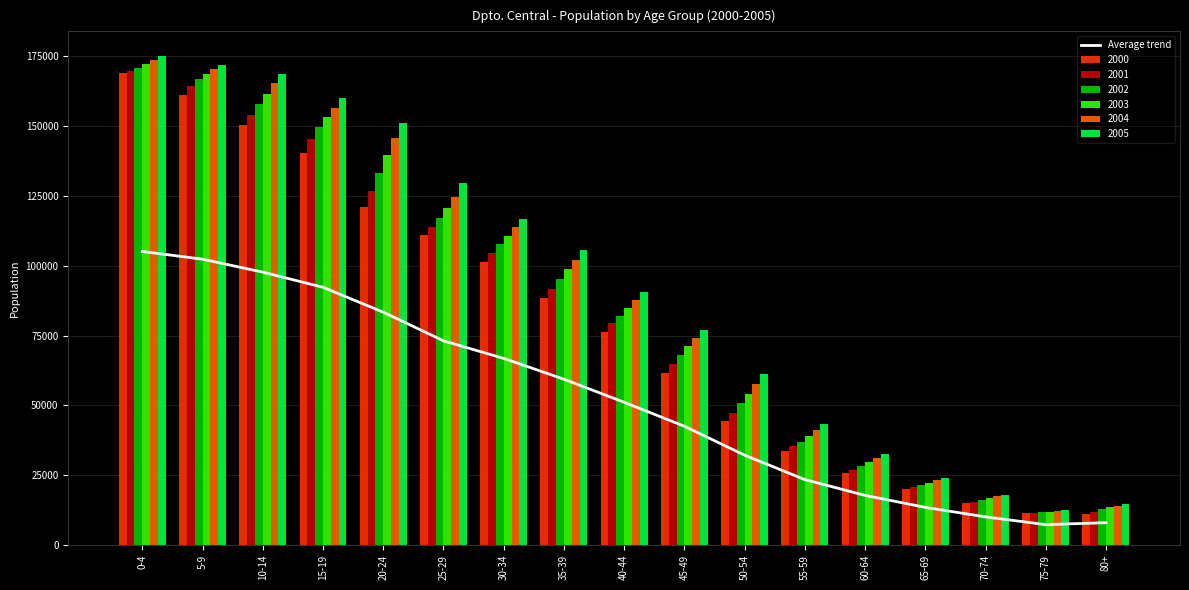

The value at 5-9 is 102363.4. True or false?

True